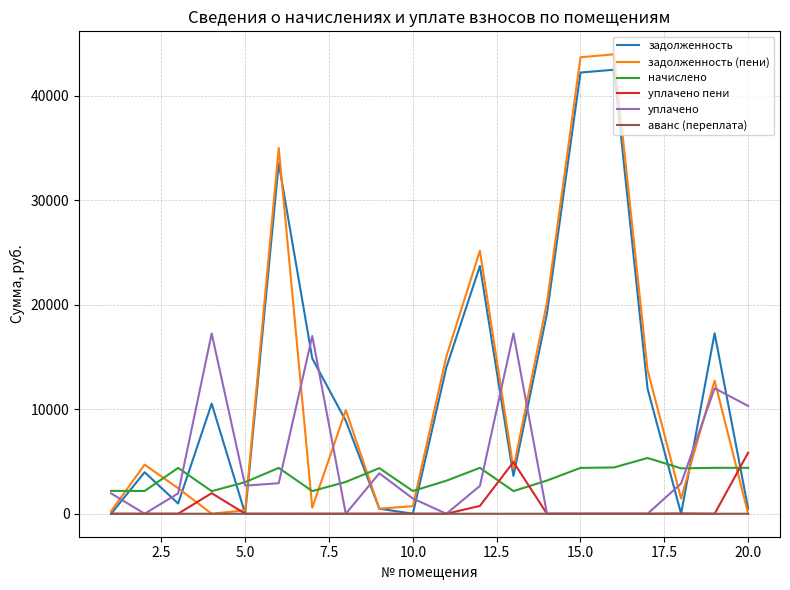

Which series has the largest total across all categories?

задолженность